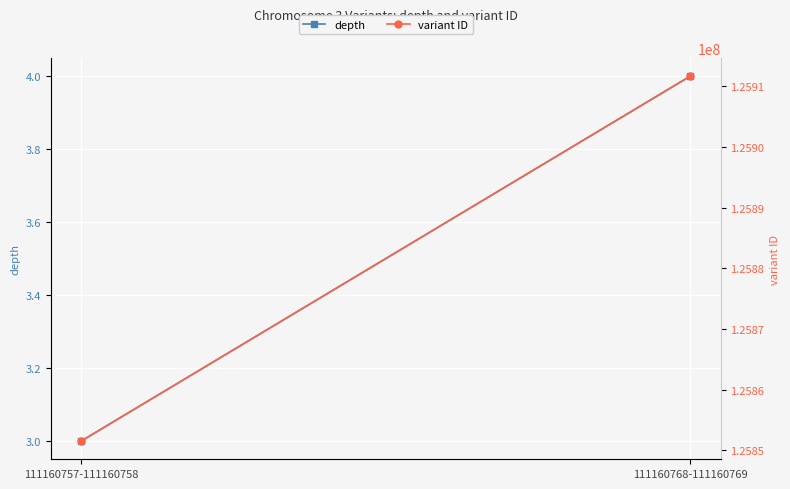

What is the difference between the variant ID values at 111160768-111160769 and 111160757-111160758?

60147